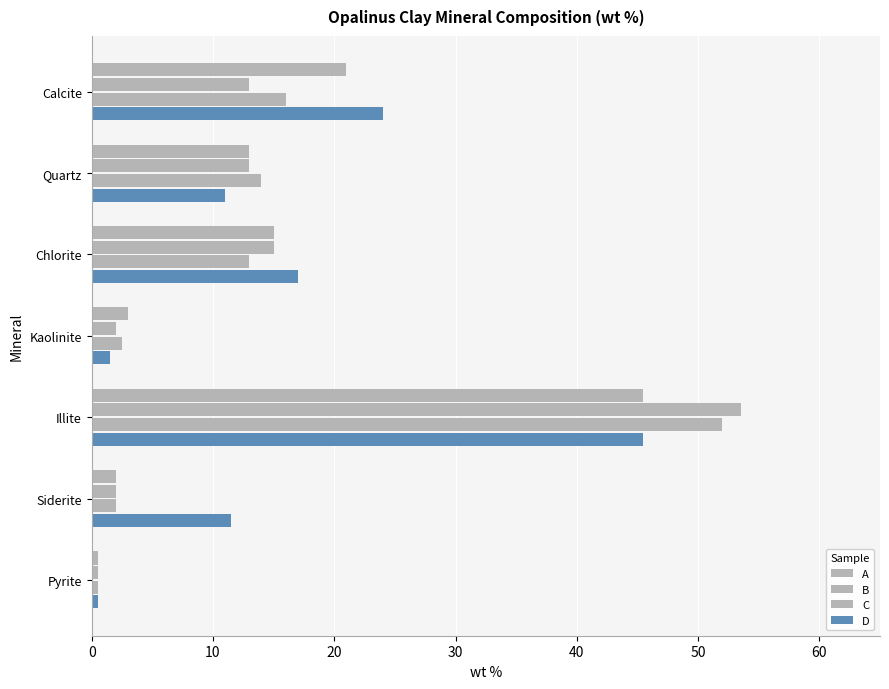

Count the number of data series in this chart.

4